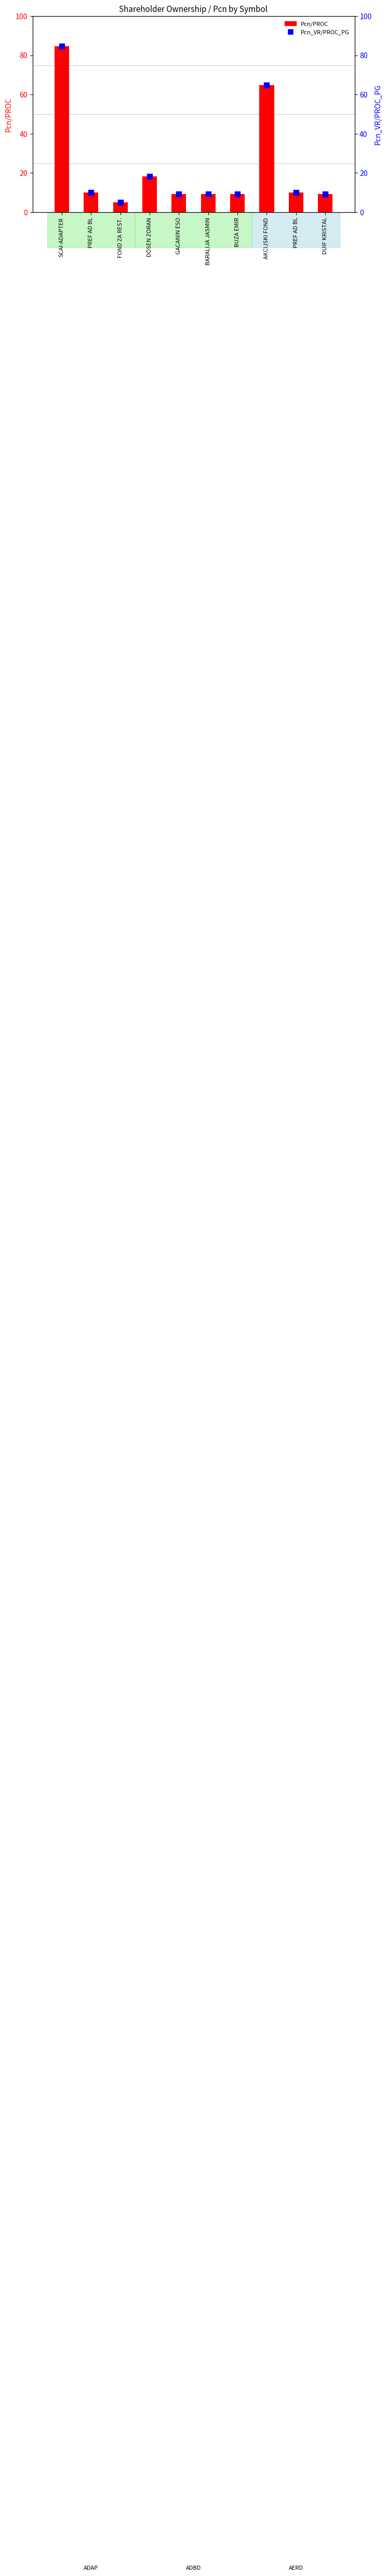

What is the total value across all series at GACANIN ESO?

18.6